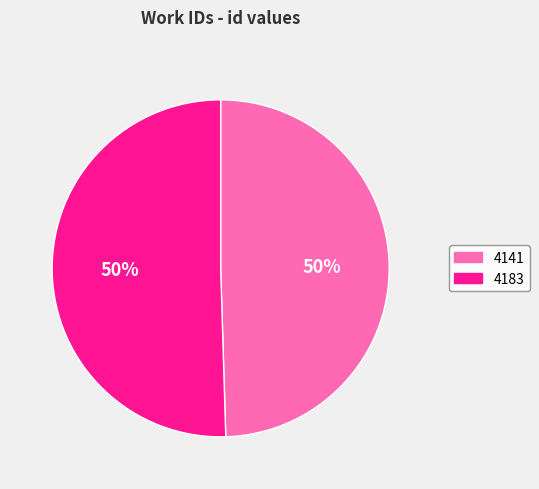

To the nearest percent, what is the average slice percentage?

50%